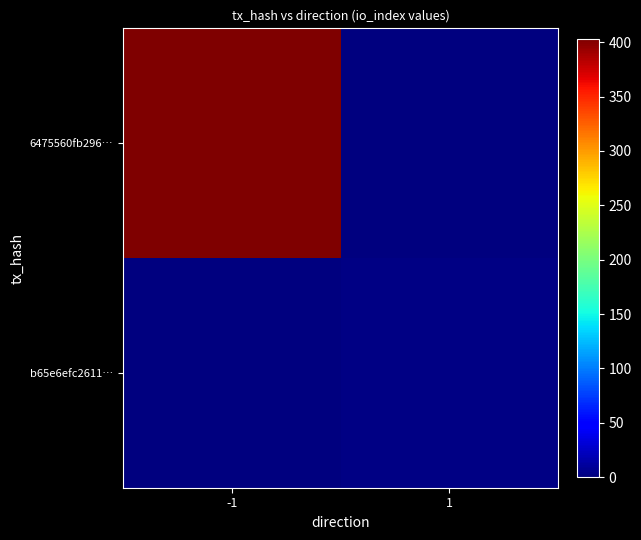

Reading right to left, list all the values displayed in this chart.

6475560fb296…: 1=0	-1=403
b65e6efc2611…: 1=3	-1=0